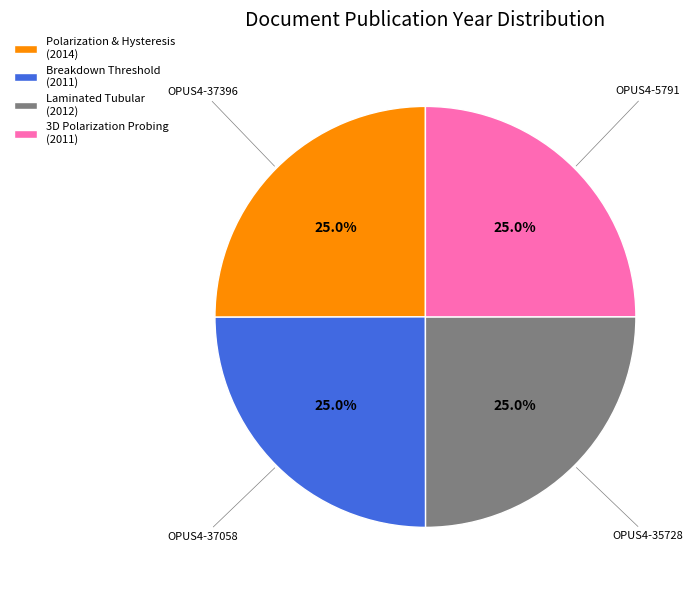

Is Polarization & Hysteresis (2014) the majority of the pie?

No